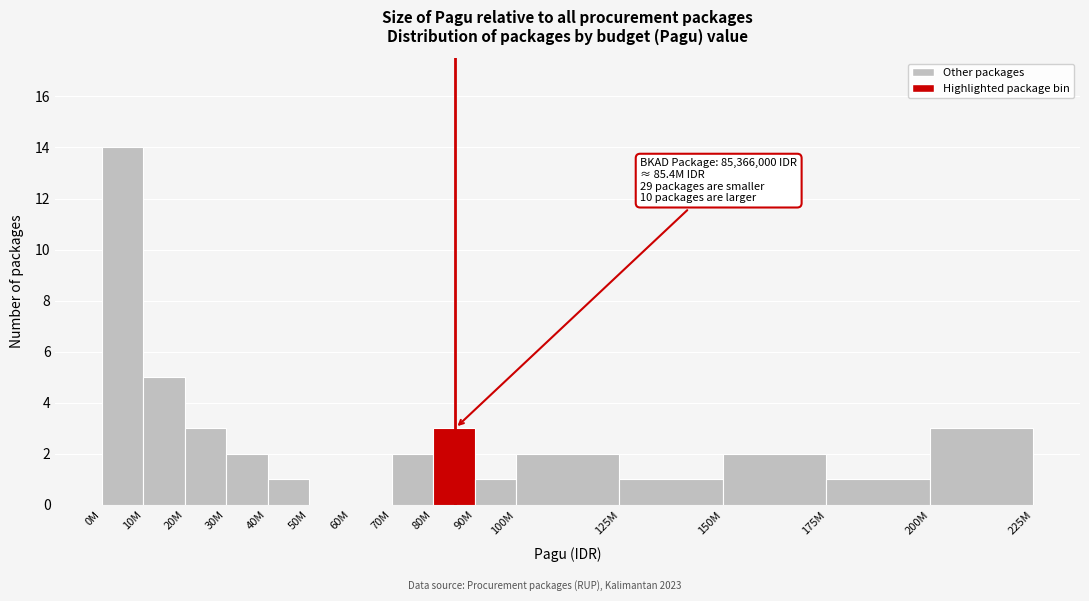

Reading left to right, list all the values displayed in this chart.

0M=14	10M=5	20M=3	30M=2	40M=1	50M=0	60M=0	70M=2	80M=3	90M=1	100M=2	125M=1	150M=2	175M=1	200M=3